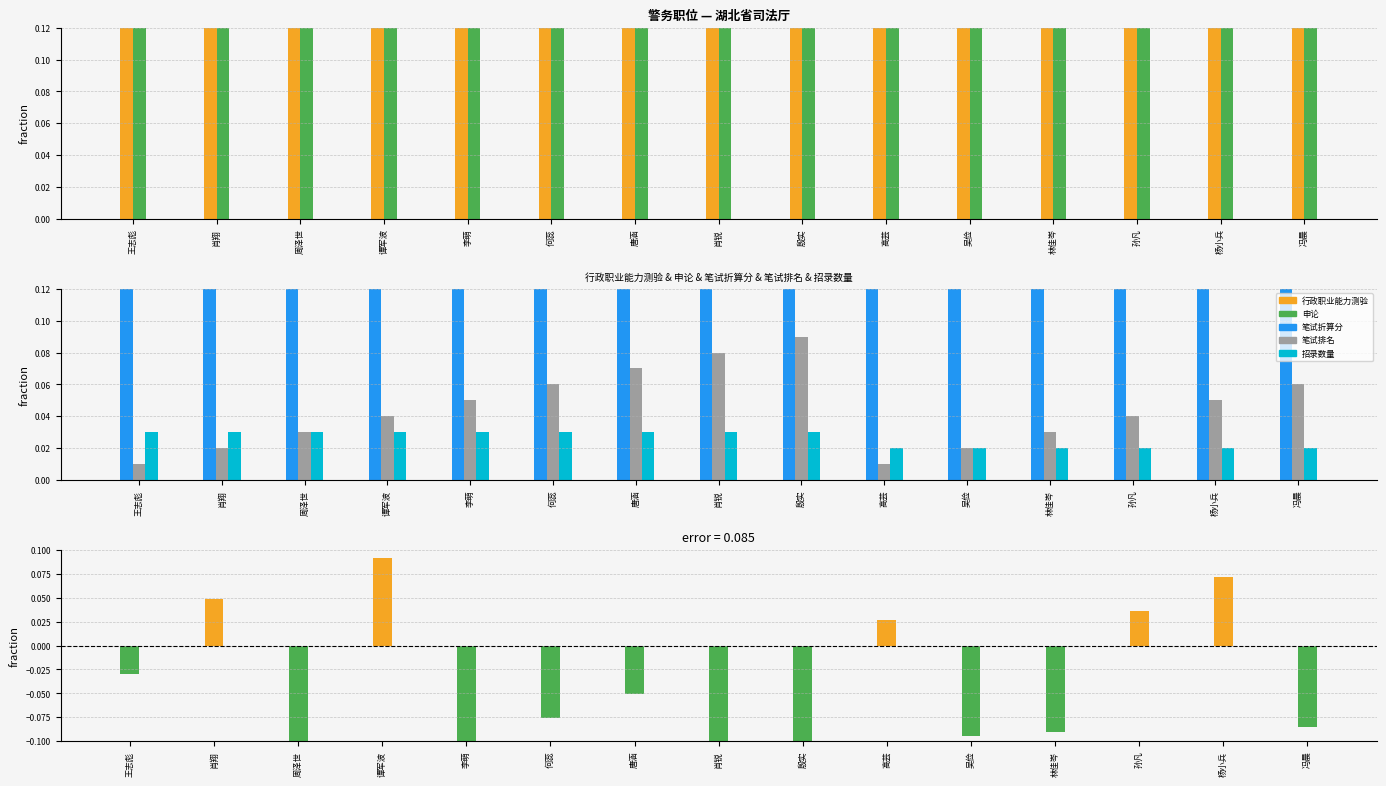

Are the bars grouped side by side (vs. stacked)?

Yes